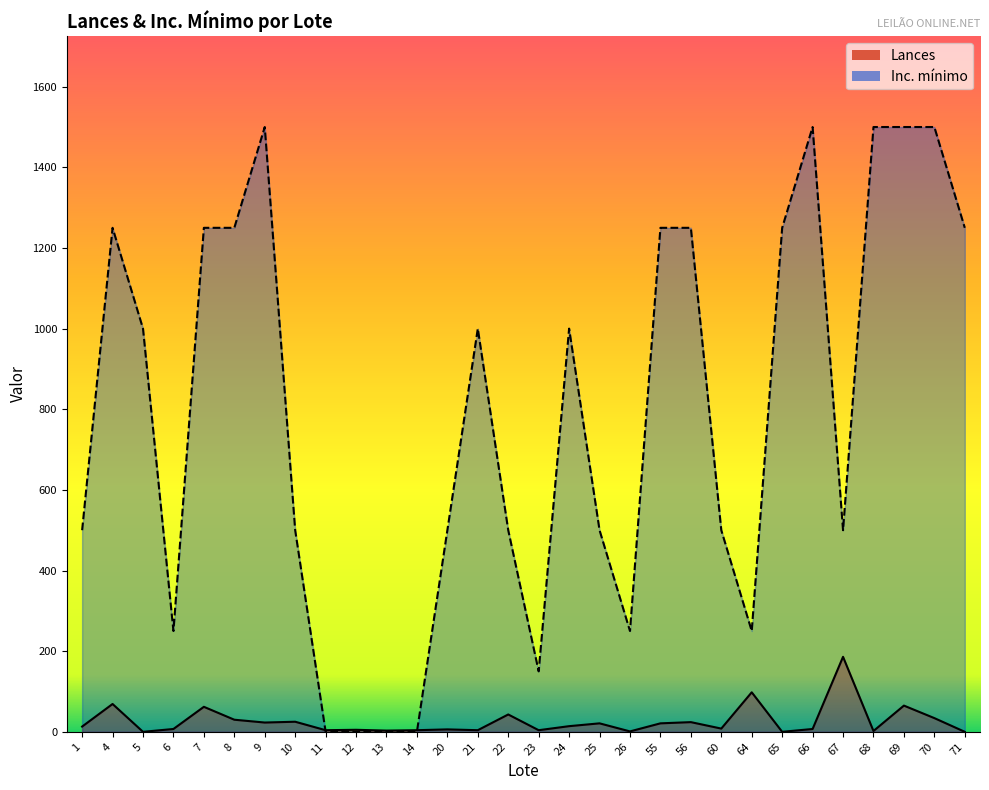

At which category does Lances reach its first local valley?

5